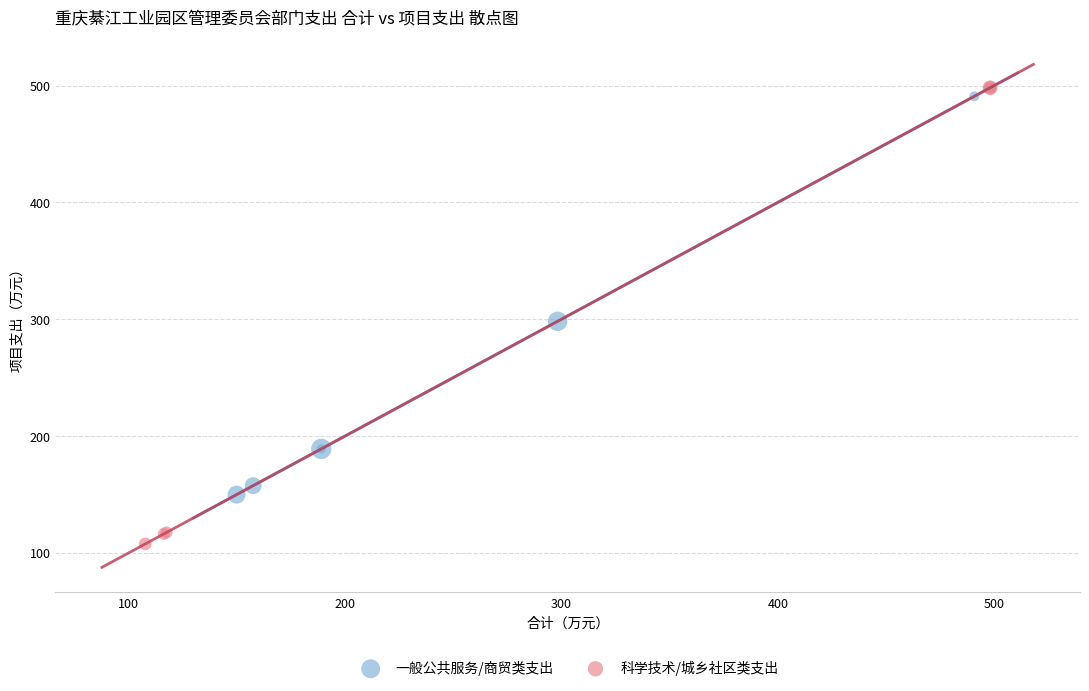

Which series contains the lowest Y value?

科学技术/城乡社区类支出